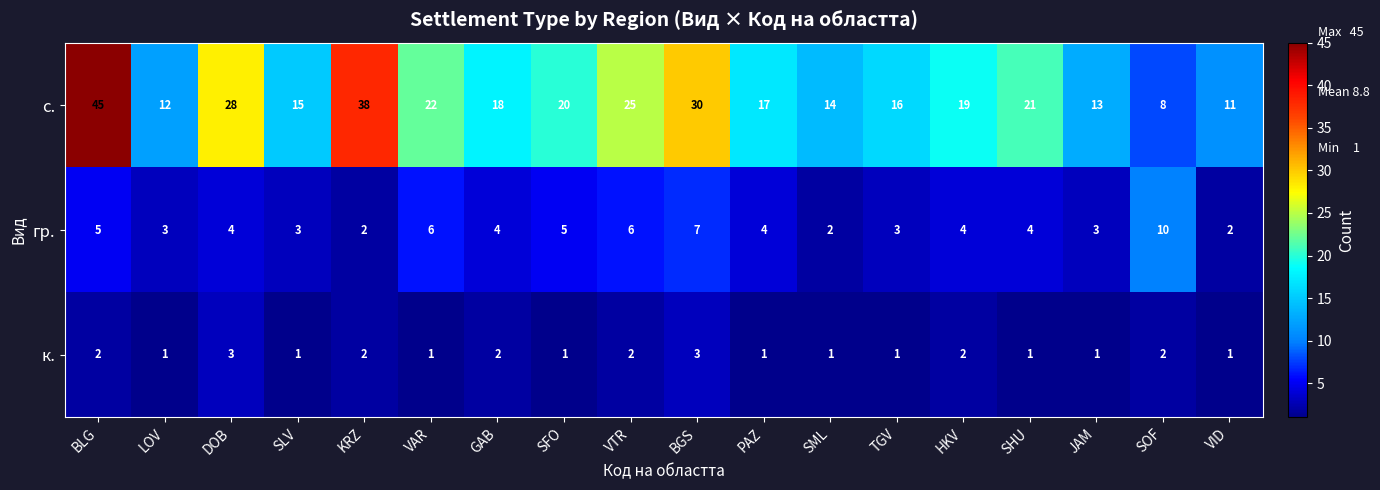

True or false: к. has a value of 0 at PAZ.

False